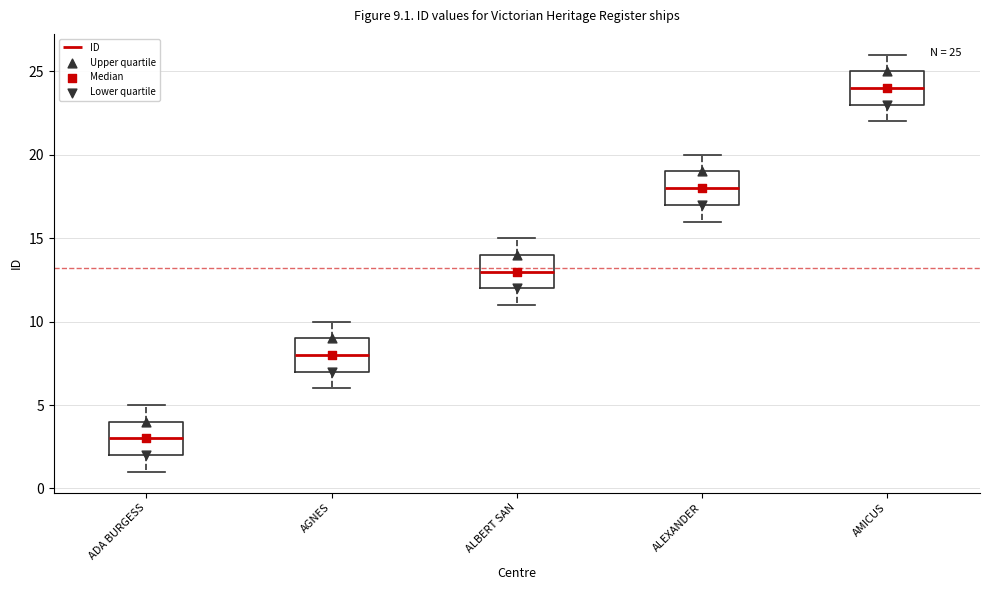

Which box's median line is the highest?

AMICUS